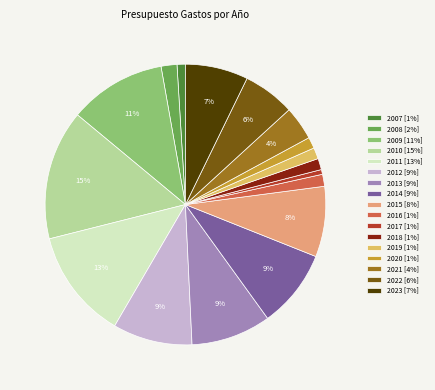

How many slices are in this pie chart?

17